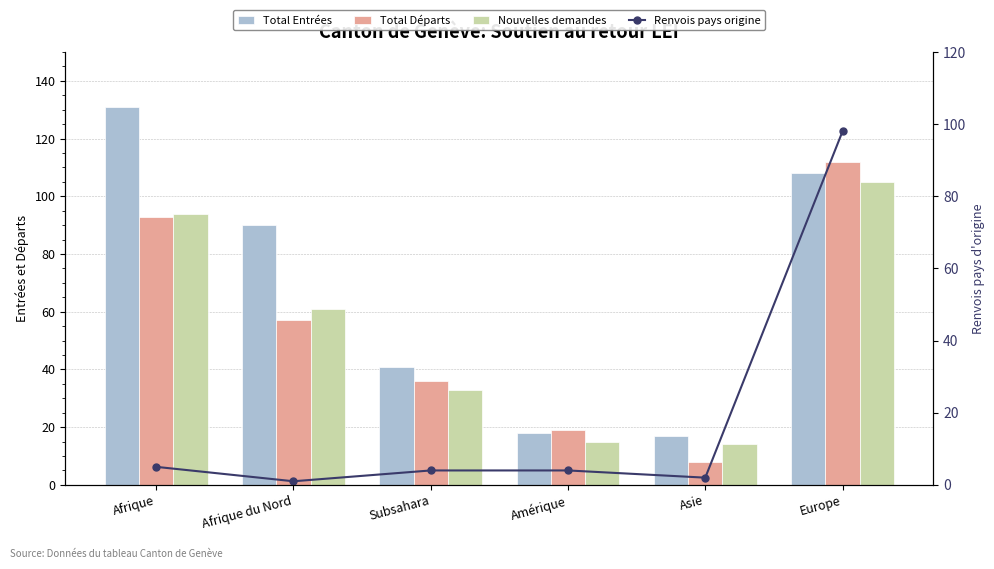

Rank the series by their maximum value, from highest to lowest.

Total Entrées, Total Départs, Nouvelles demandes, Renvois pays origine